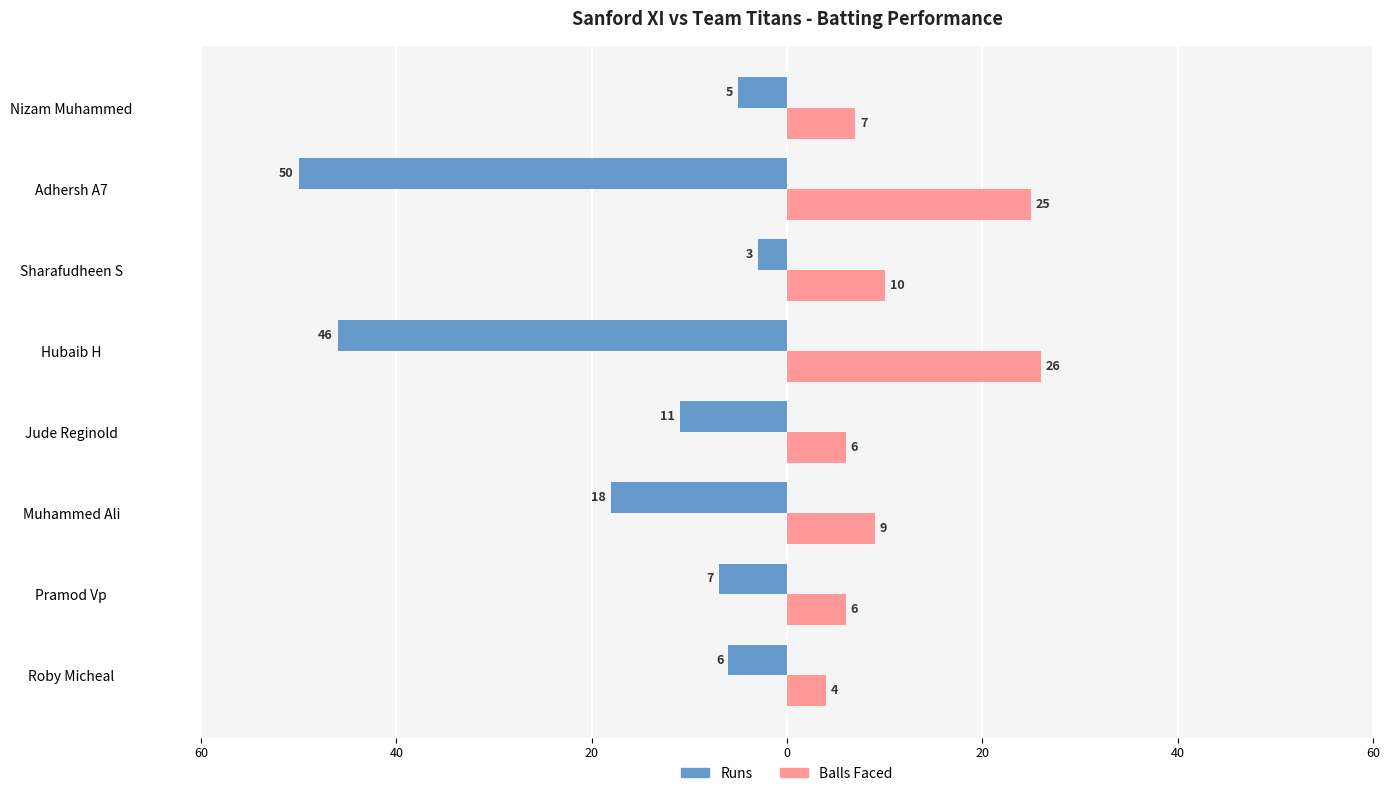

Rank the series at Pramod Vp from lowest to highest value.

Runs, Balls Faced